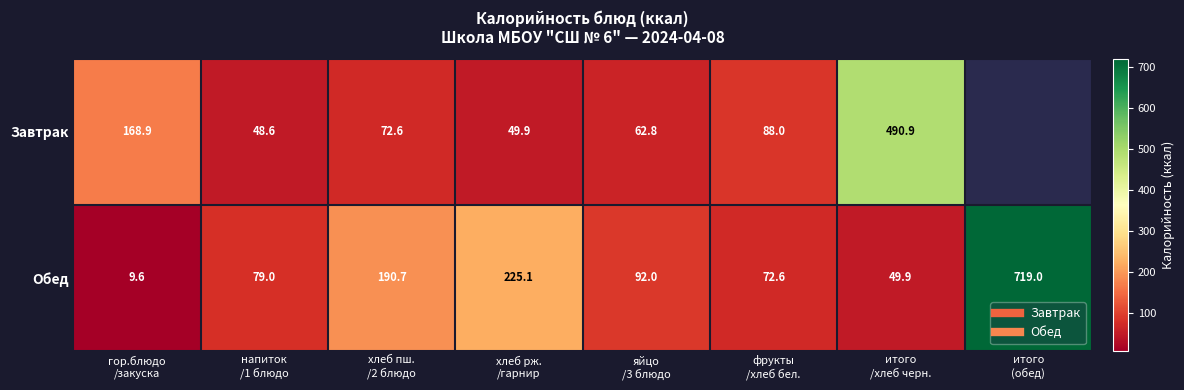

Read the Завтрак value at итого /хлеб черн..

490.9